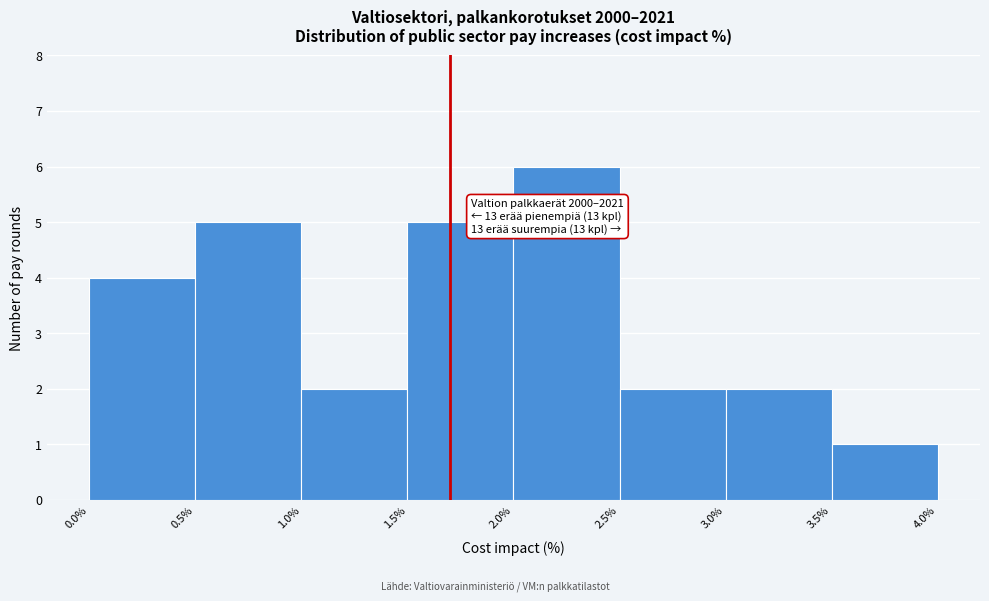

Over which range of the x-axis is the bar tallest?

2.0% to 2.5%